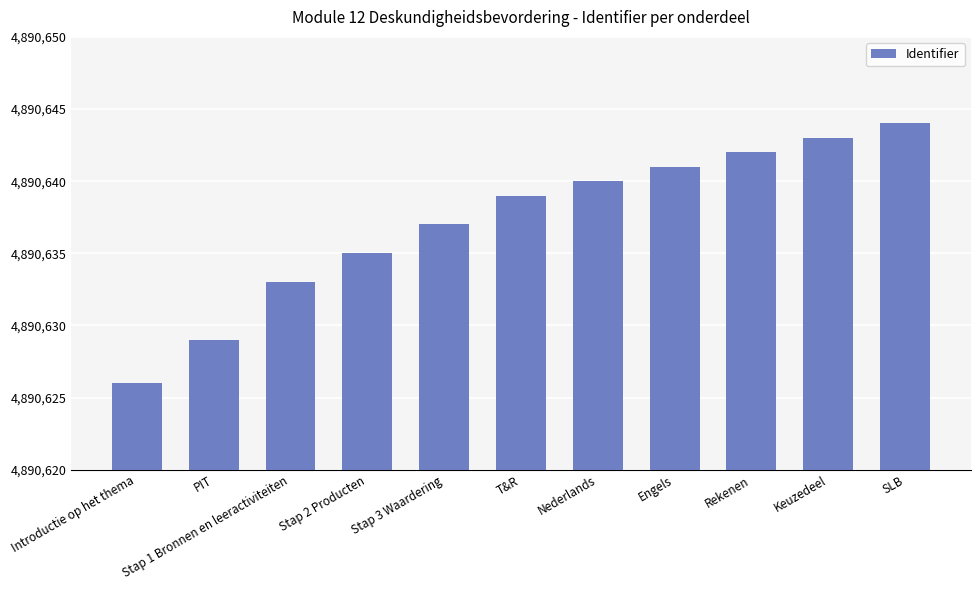

What is the sum of all values?

53797009